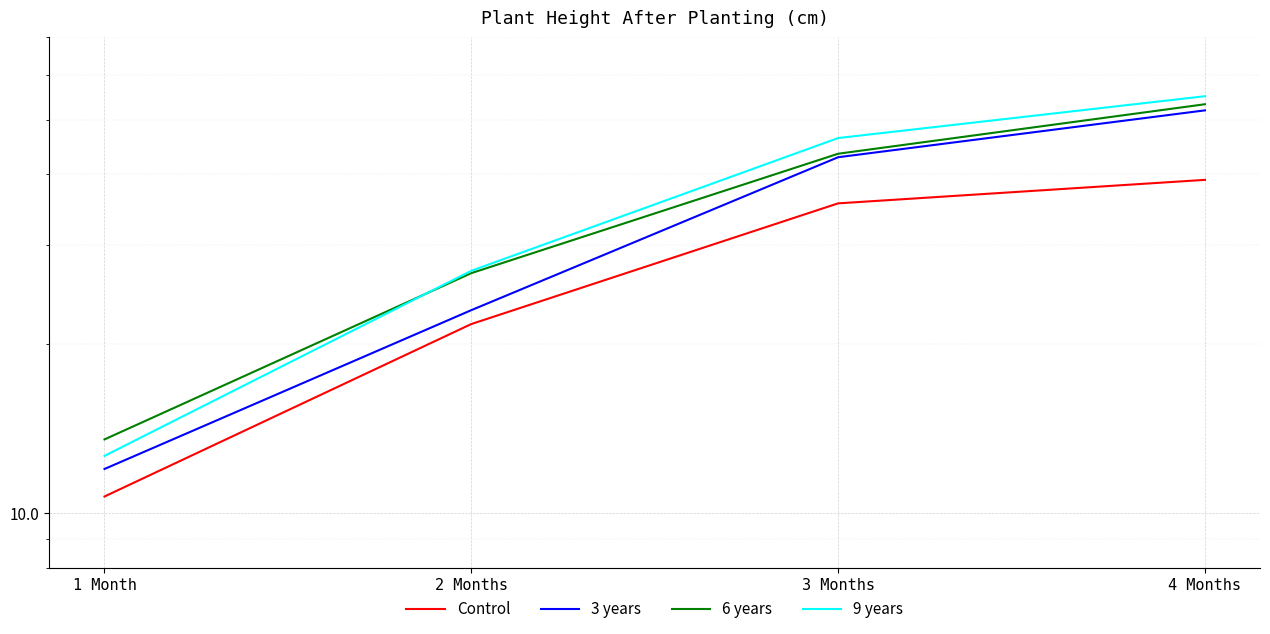

At how many categories does at least one series exceed 45?

2